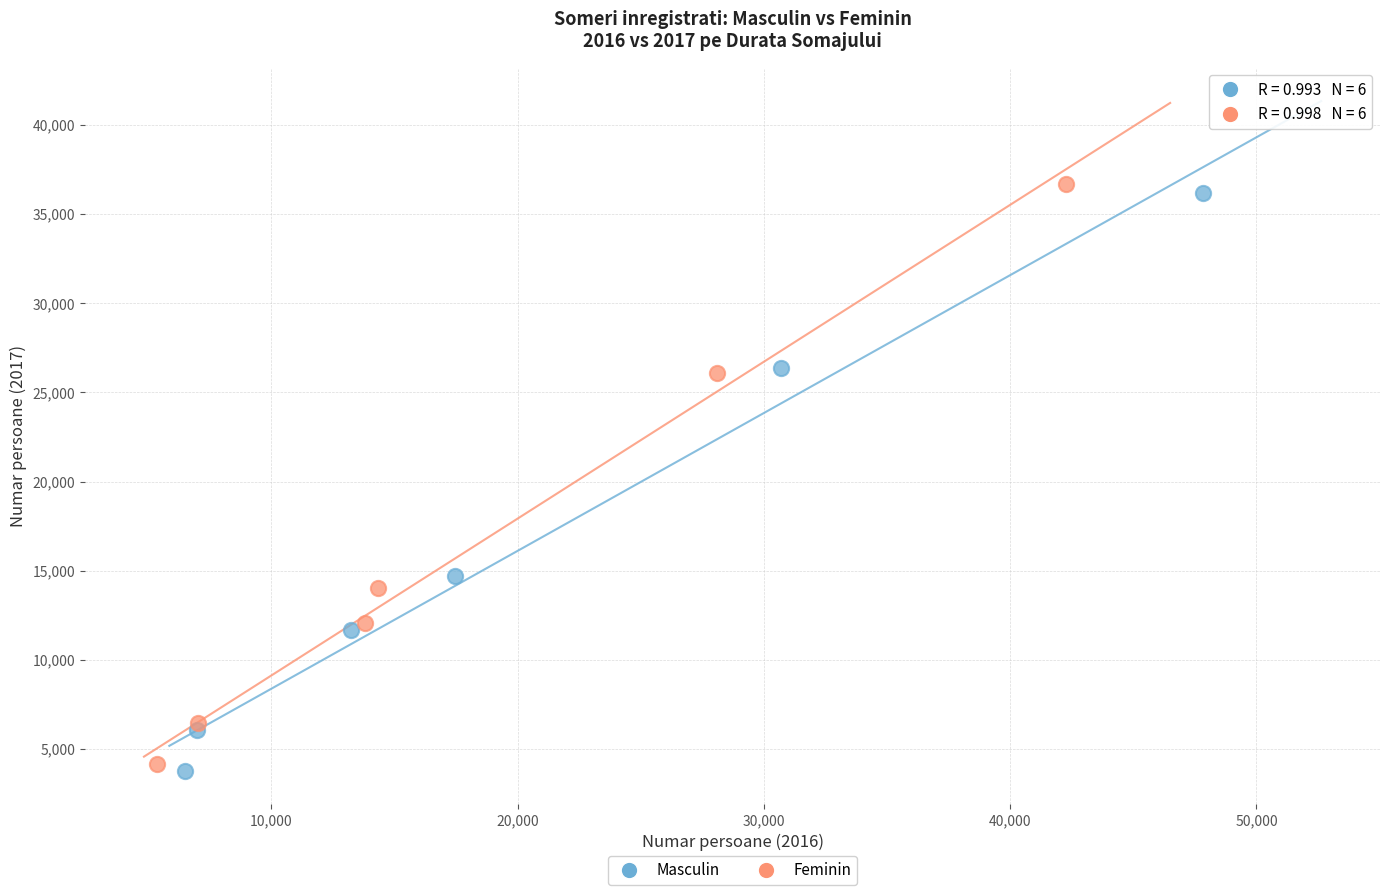

What are all the series names shown in the legend?

Masculin, Feminin